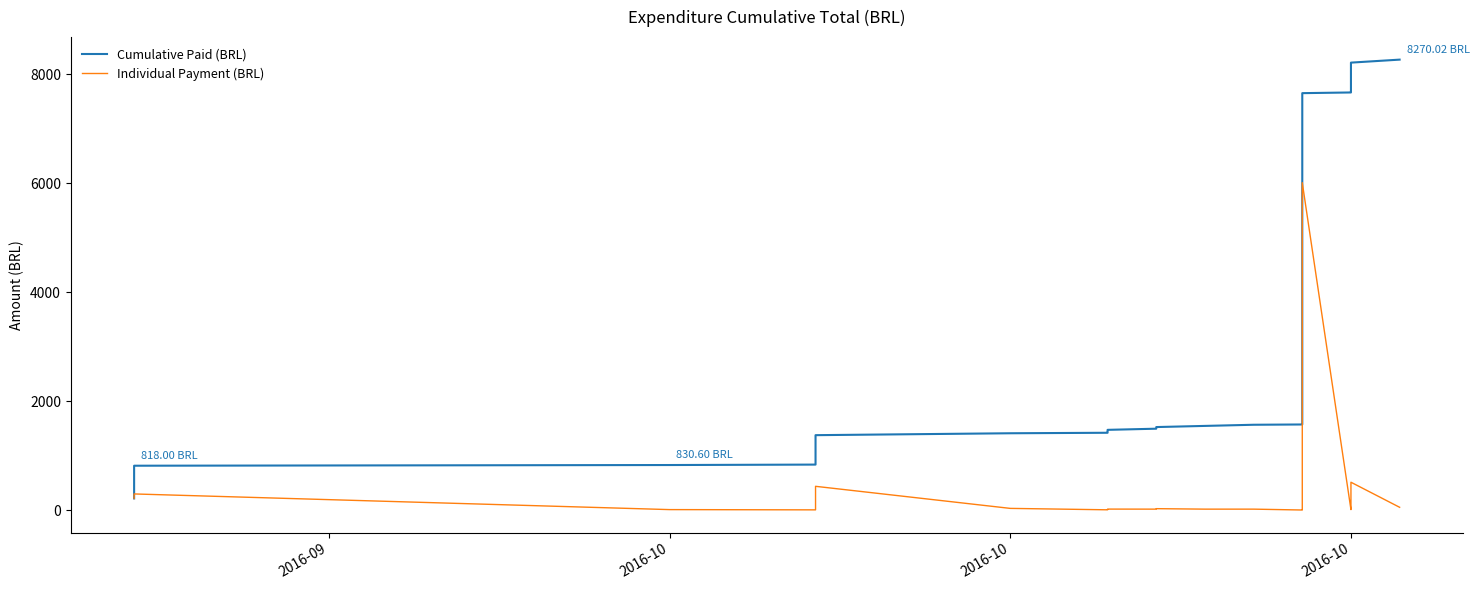

Count the number of data series in this chart.

2